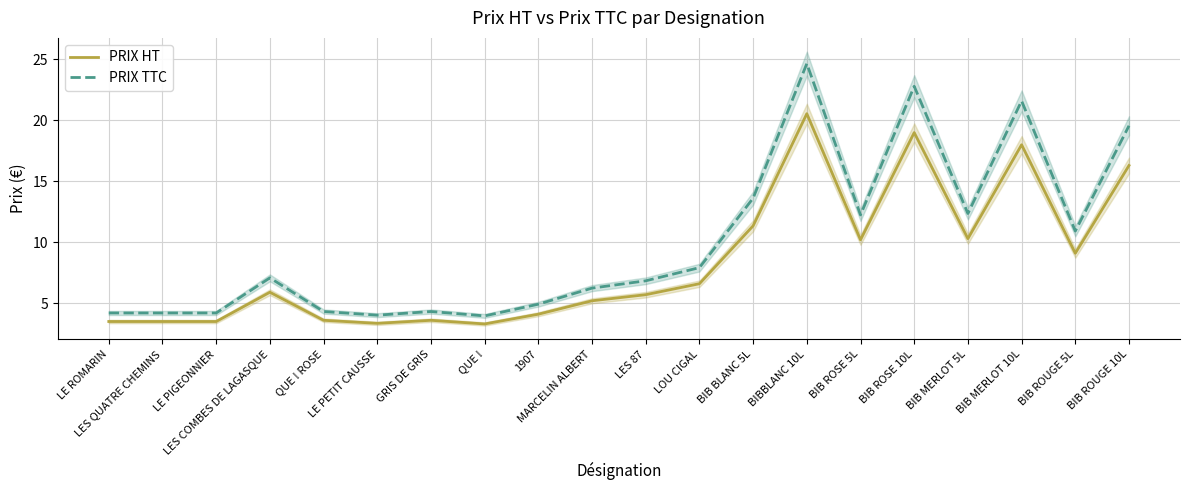

What is the difference between the PRIX TTC values at BIBBLANC 10L and BIB ROSE 10L?

1.9